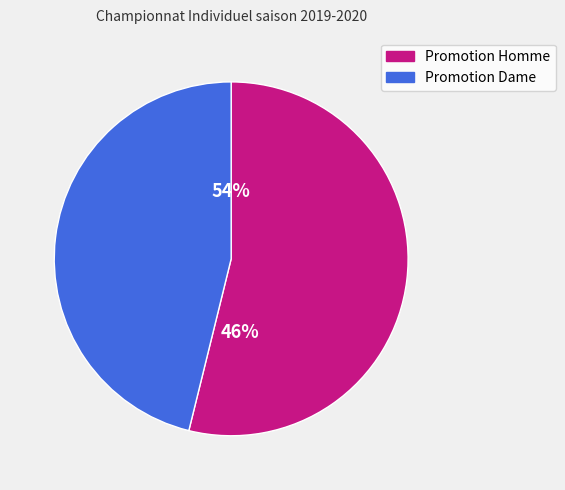

Count the number of slices in the pie.

2